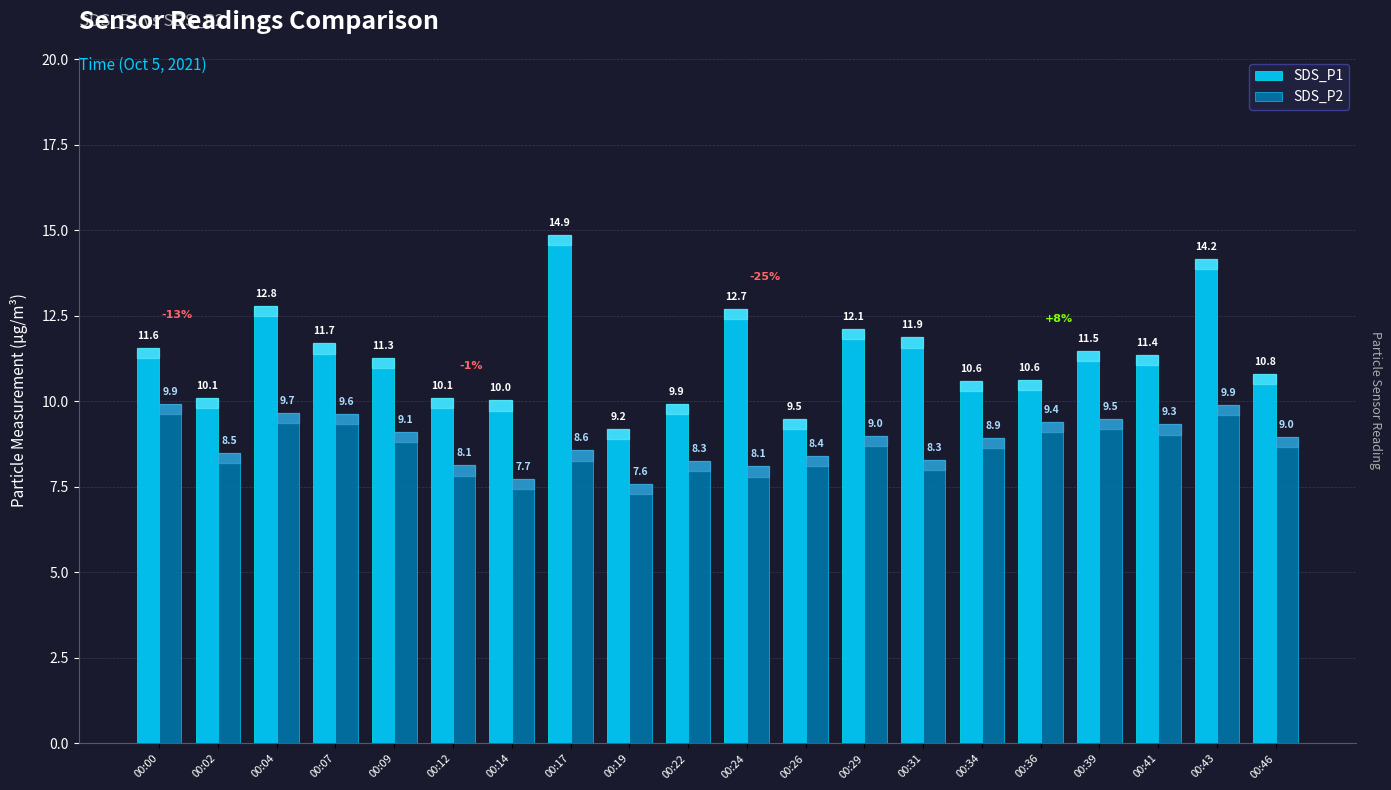

What is the sum of all SDS_P1 values?

226.8